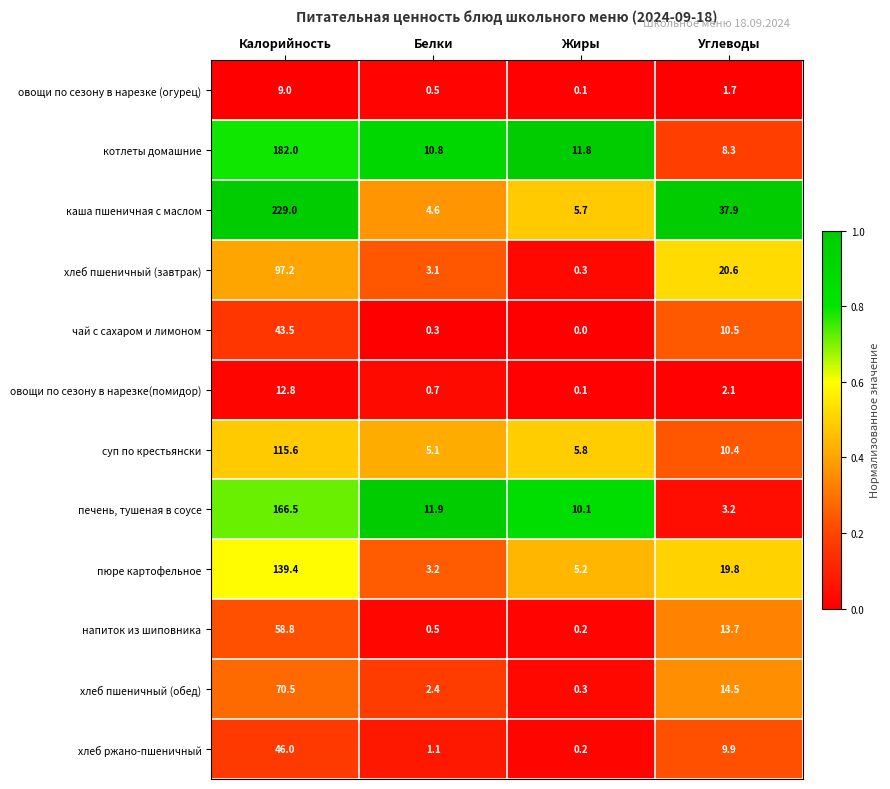

What is the difference between the maximum and minimum values in the чай с сахаром и лимоном series?

43.5